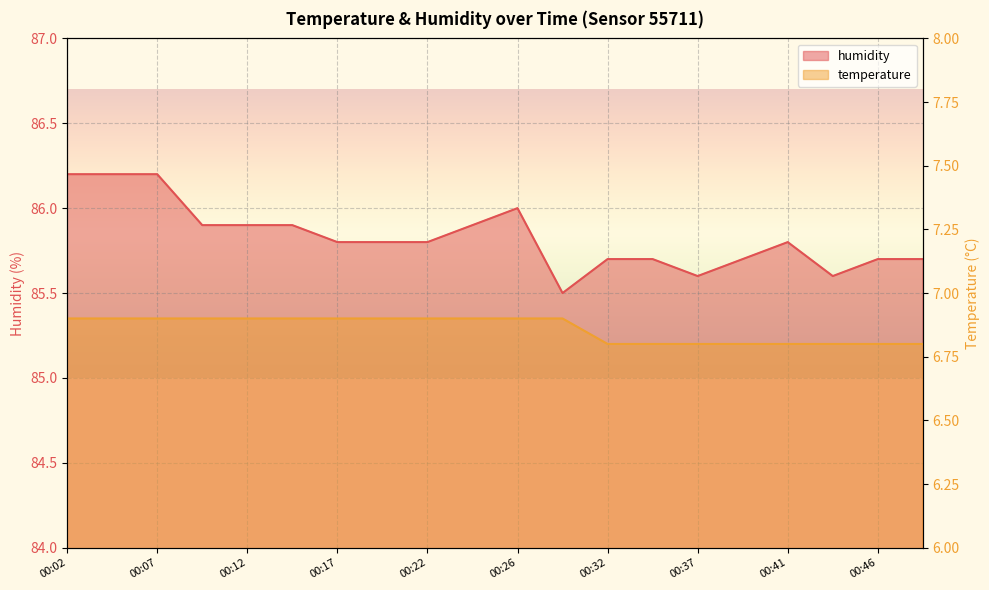

Between 00:17 and 00:22, which series saw the biggest shift?

temperature